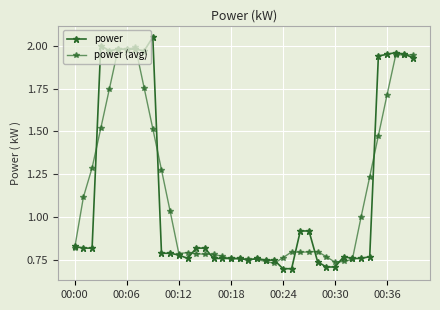

How many lines are shown in the chart?

2